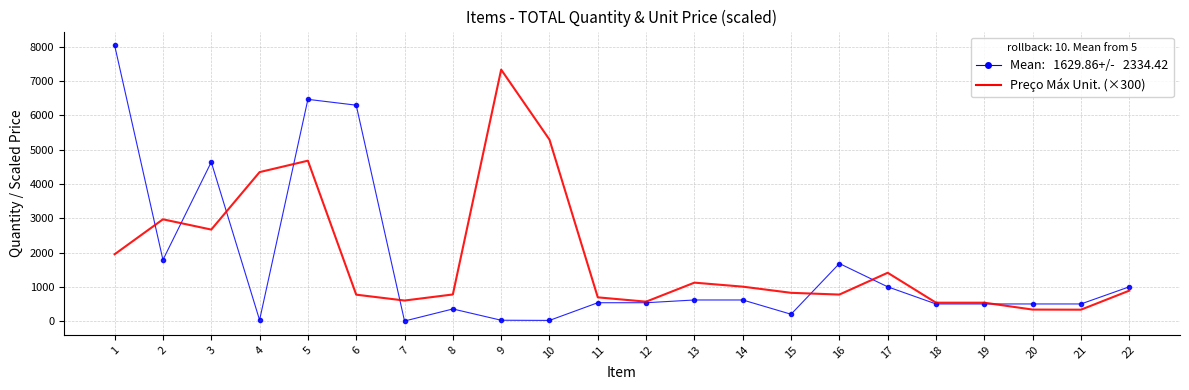

What is the greatest value displayed?

8046.0